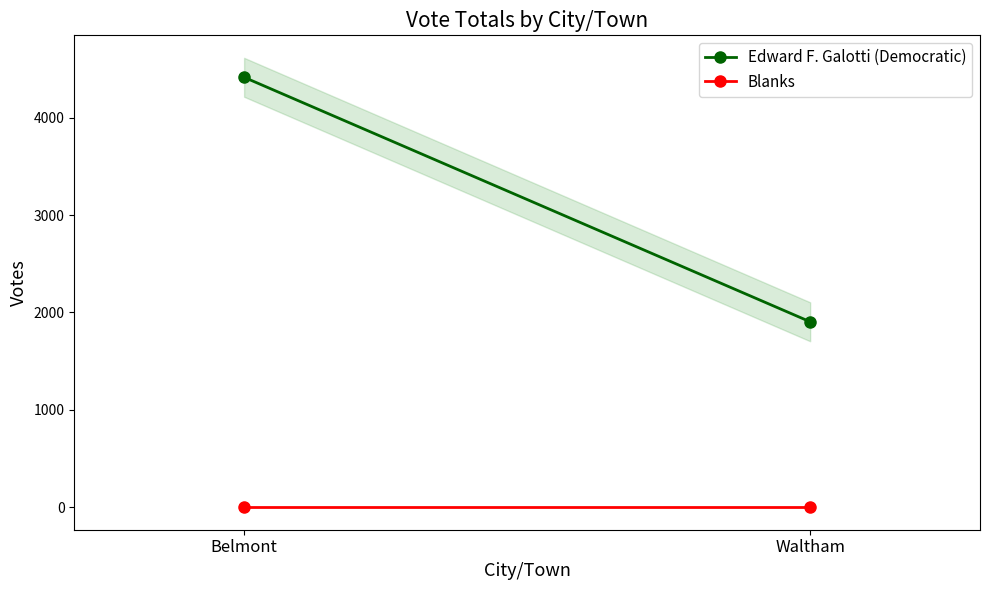

Reading left to right, what are all the values shown in this chart?

Edward F. Galotti (Democratic): Belmont=4414	Waltham=1904
Blanks: Belmont=0	Waltham=0